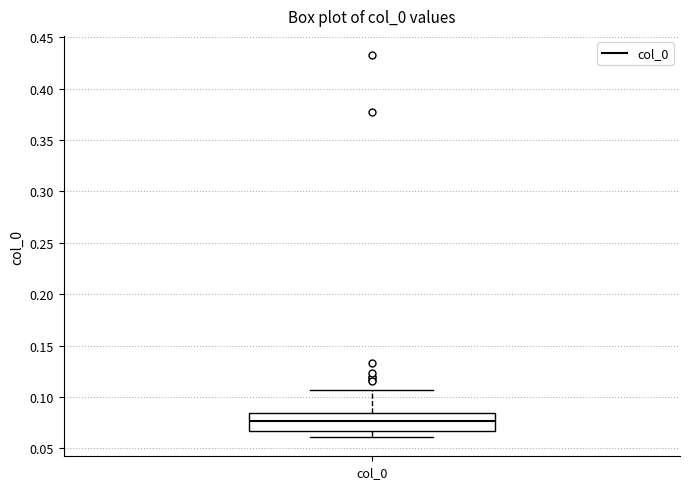

Transcribe this box plot: give where the median line is, the range the box spans, and where the two whiskers end, as read against the y-axis. The values are not printed on the chart, so give them approximately, as read against the axis.

median 0.075, box 0.065 to 0.085, whiskers 0.060 to 0.105